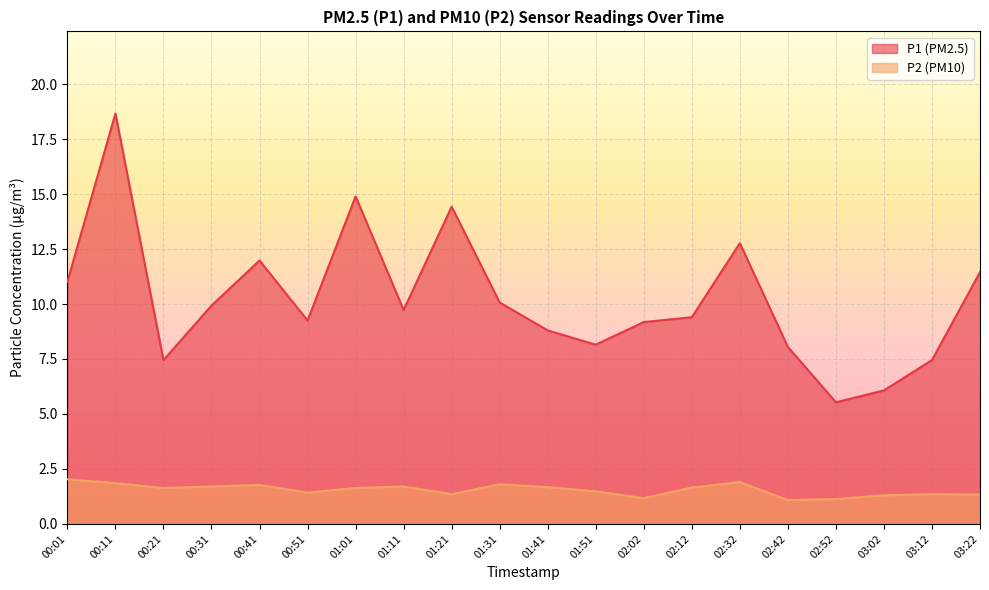

At which label does P2 reach its peak?

00:01